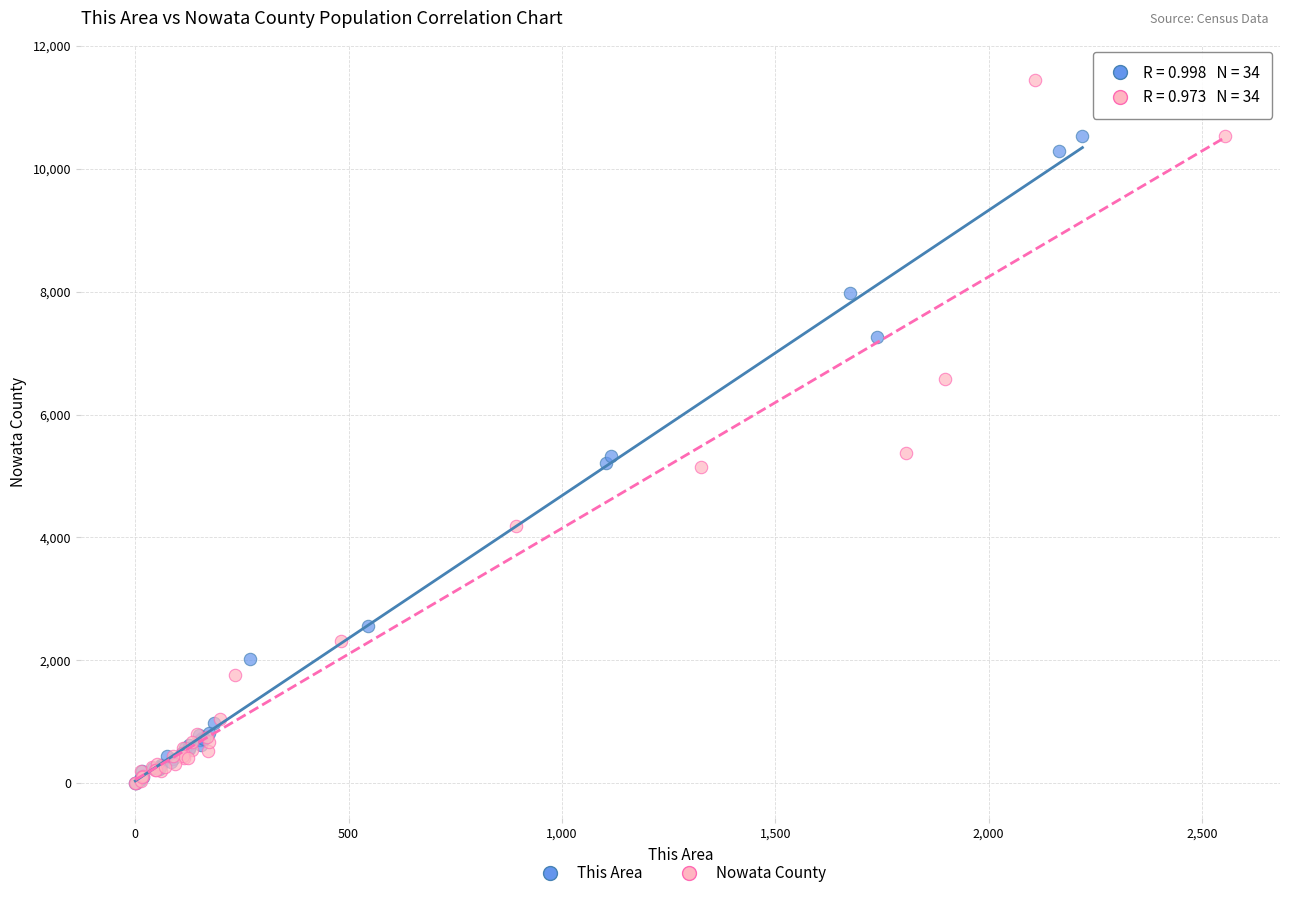

Which series reaches the maximum Y coordinate?

Nowata County